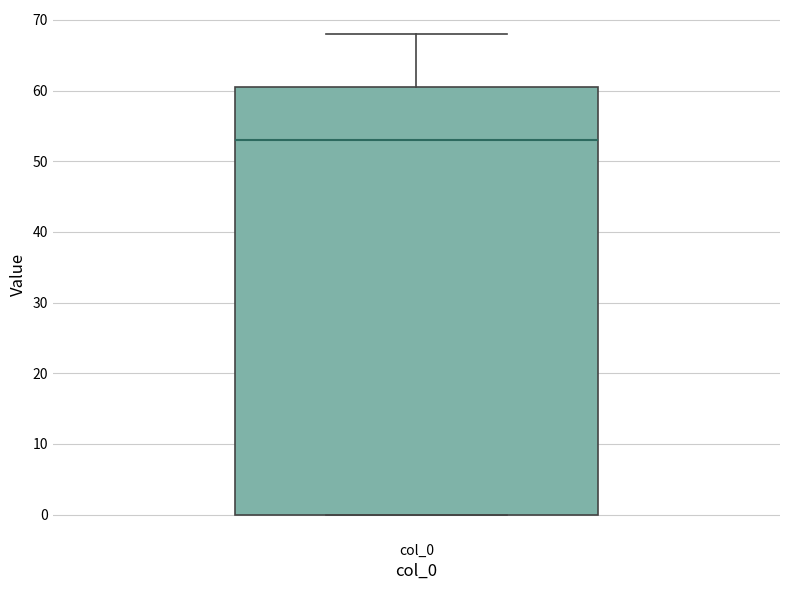

Transcribe this box plot: give where the median line is, the range the box spans, and where the two whiskers end, as read against the y-axis. The values are not printed on the chart, so give them approximately, as read against the axis.

median 53, box 0 to 61, whiskers 0 to 68